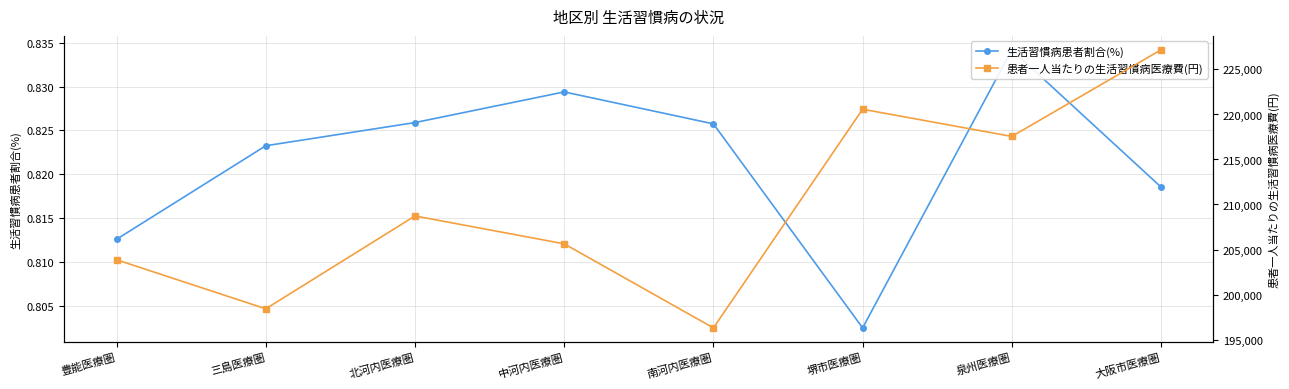

How many series are shown in this chart?

2